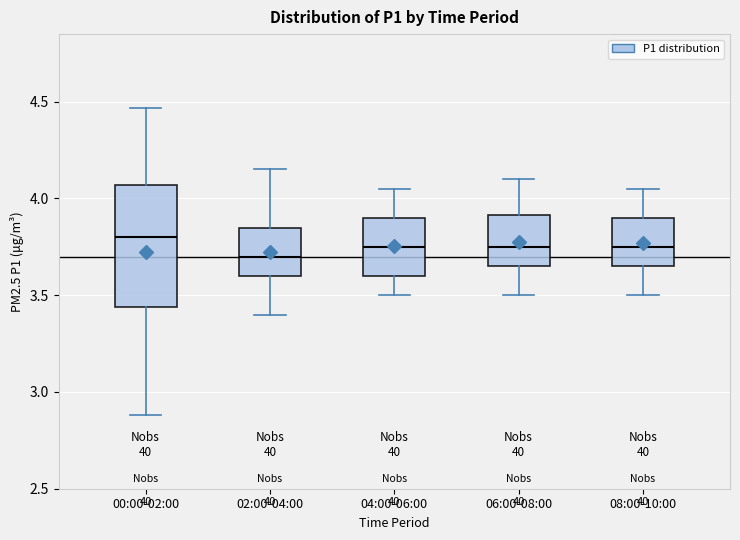

Where does the upper whisker of the box for 04:00-06:00 end on the y-axis? The values are not printed on the chart, so give them approximately, as read against the axis.

4.05